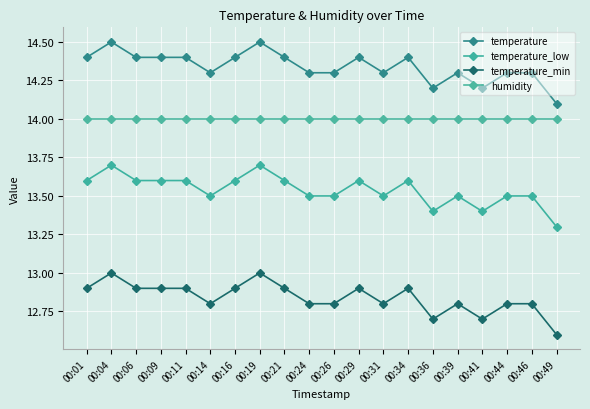

Rank the categories by humidity value from highest to lowest.

00:01, 00:04, 00:06, 00:09, 00:11, 00:14, 00:16, 00:19, 00:21, 00:24, 00:26, 00:29, 00:31, 00:34, 00:36, 00:39, 00:41, 00:44, 00:46, 00:49